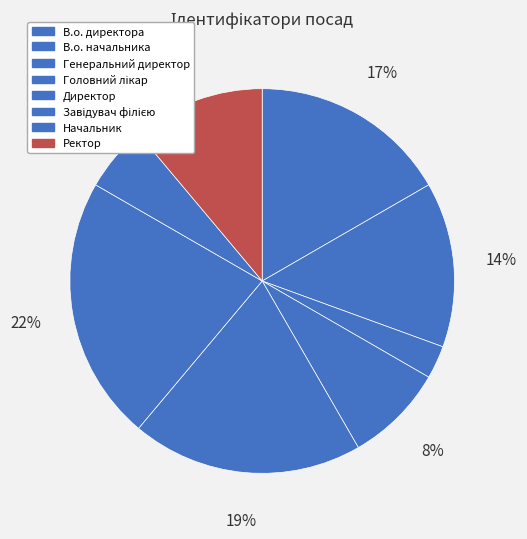

Count the number of slices in the pie.

8